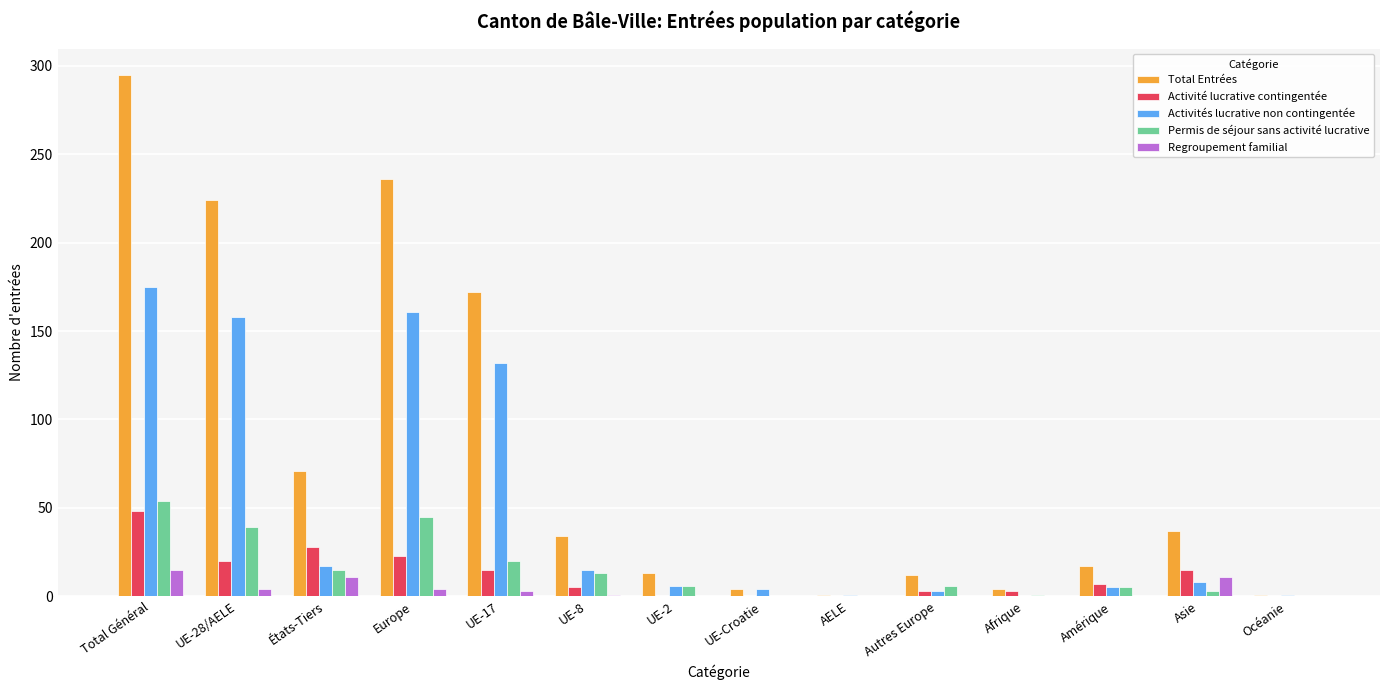

What is the highest value of the Activité lucrative contingentée series?

48